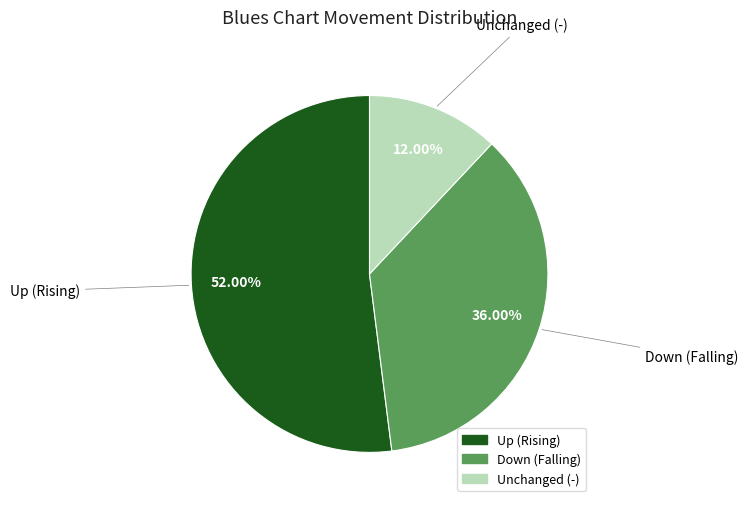

What is the majority slice?

up